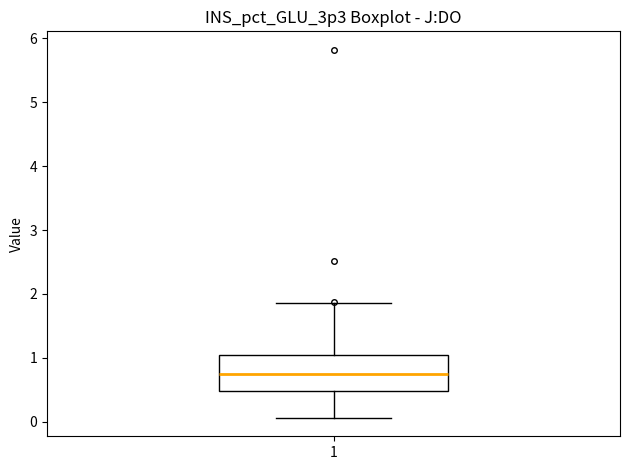

Read this box plot against the y-axis: the position of the median line, the range covered by the box, and the ends of both whiskers. The values are not printed on the chart, so give them approximately, as read against the axis.

median 0.7, box 0.5 to 1.0, whiskers 0.1 to 1.9